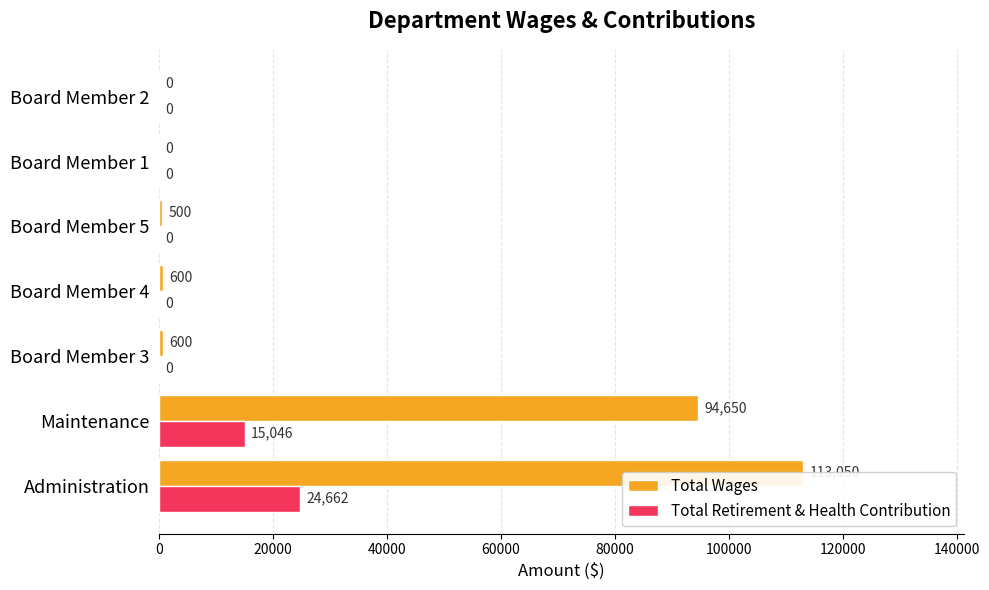

Count the Total Retirement & Health Contribution values in the range 0 to 15046.

6